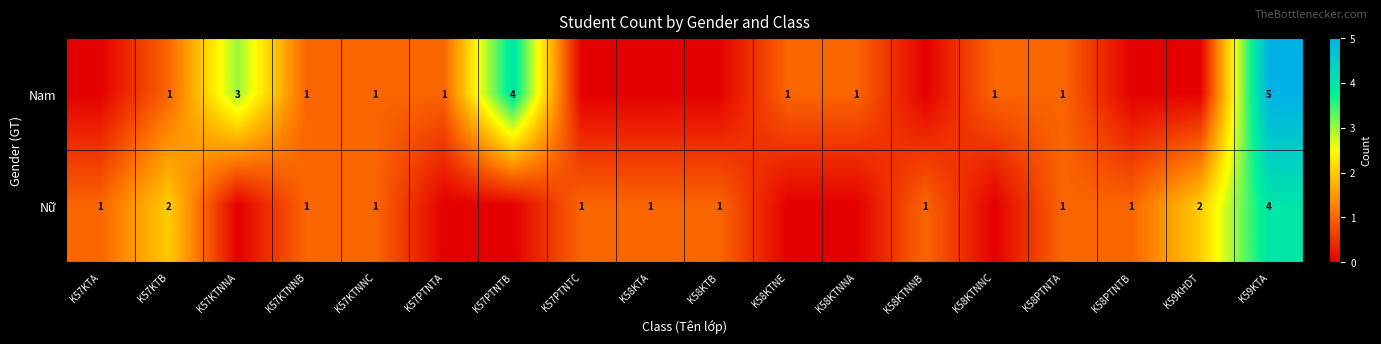

At which category is the sum across all series the highest?

K59KTA